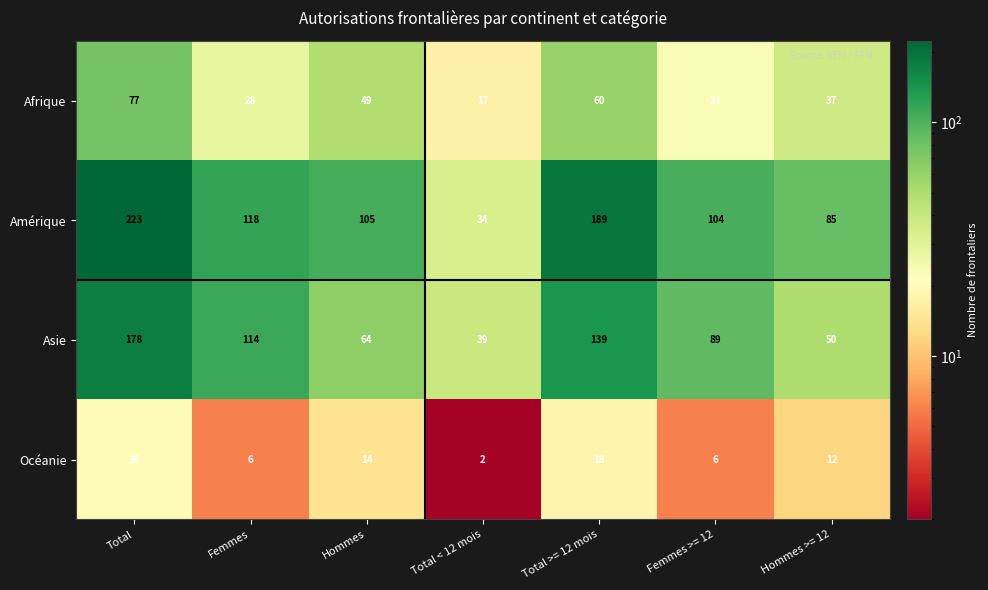

What is the sum of the Afrique values at Hommes >= 12 and Total >= 12 mois?

97